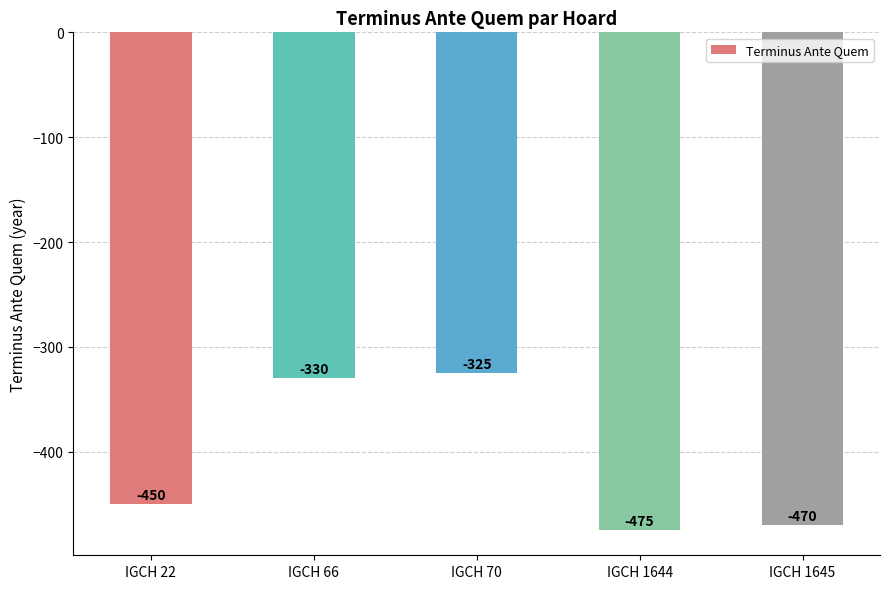

What is the value of the 4th bar from the left?

-475